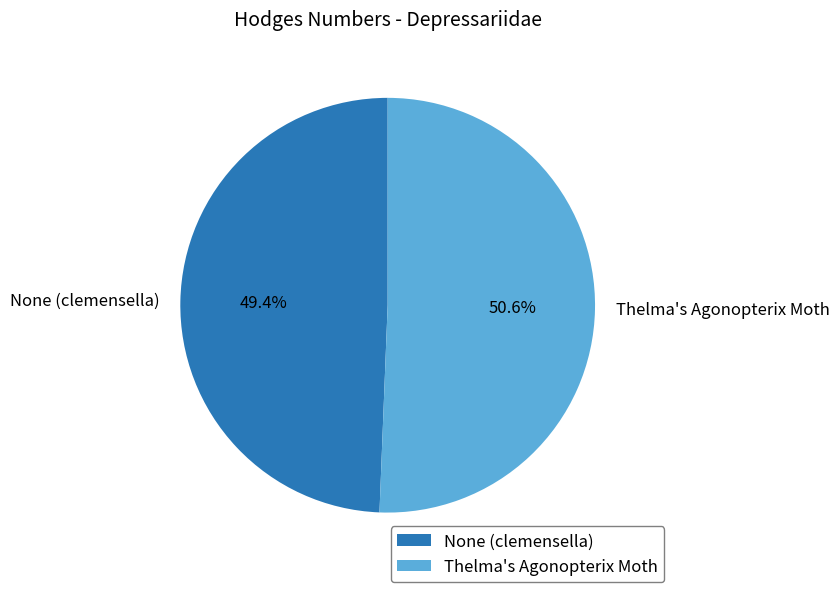

Approximately how many times larger is the value at None (clemensella) compared to Thelma's Agonopterix Moth?

1.0